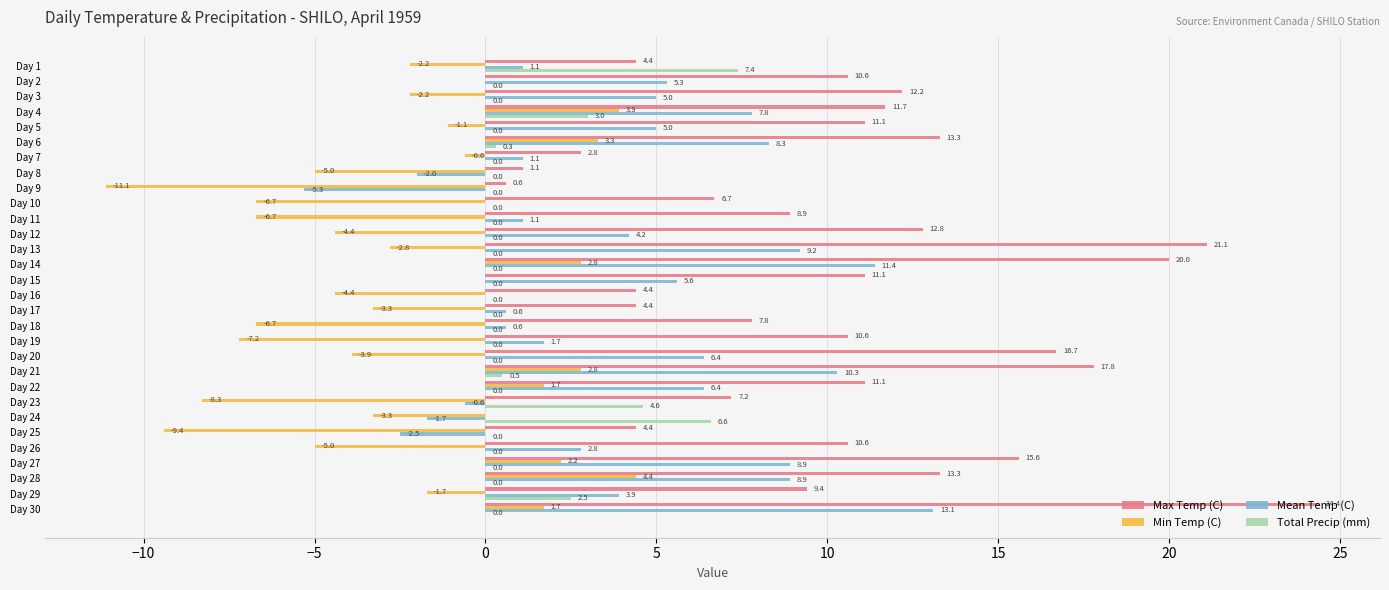

At which category is the sum across all series the highest?

Day 30